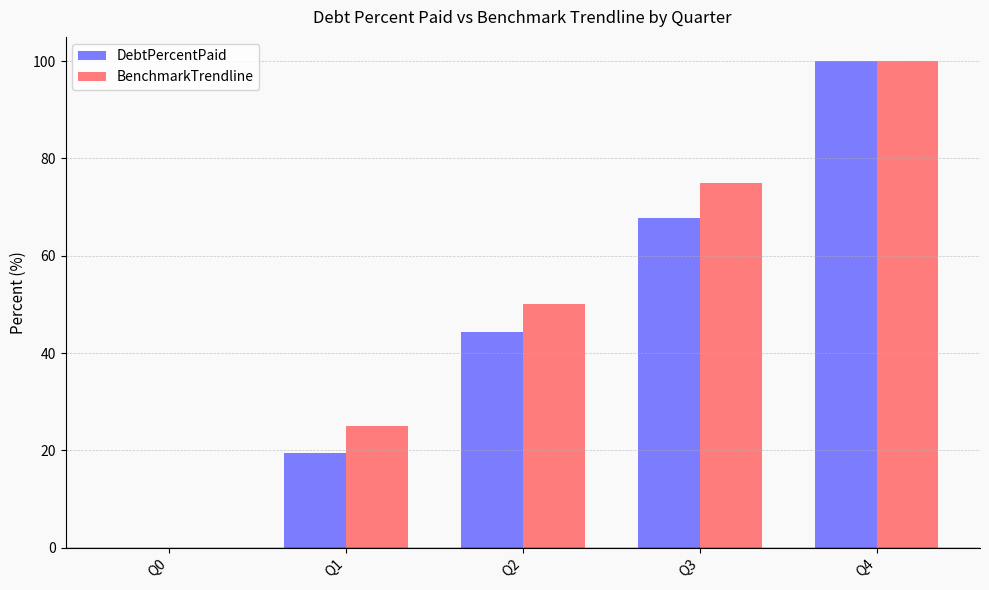

At which label does DebtPercentPaid first exceed 44?

Q2